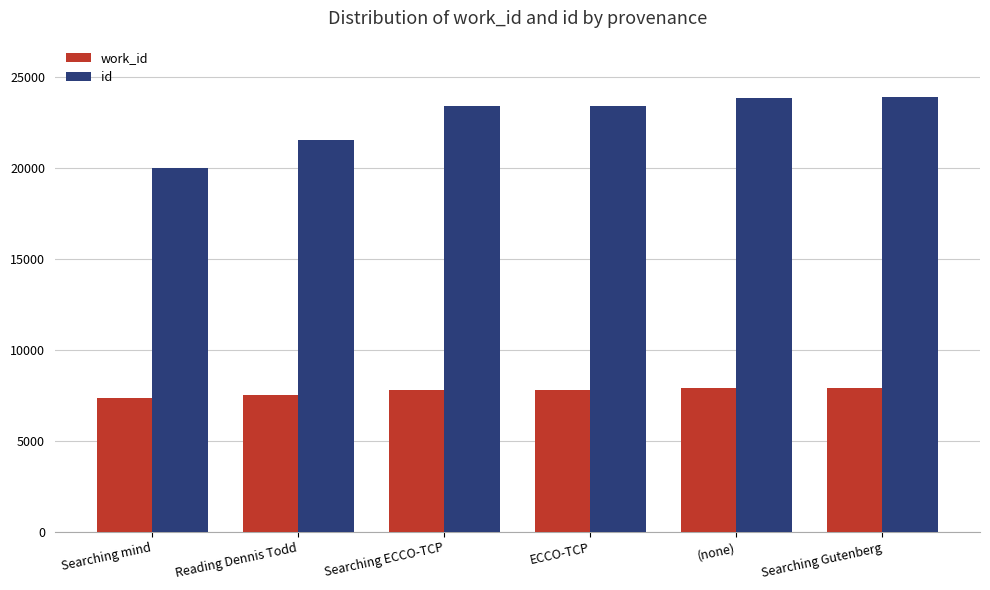

Does the chart contain any negative values?

No